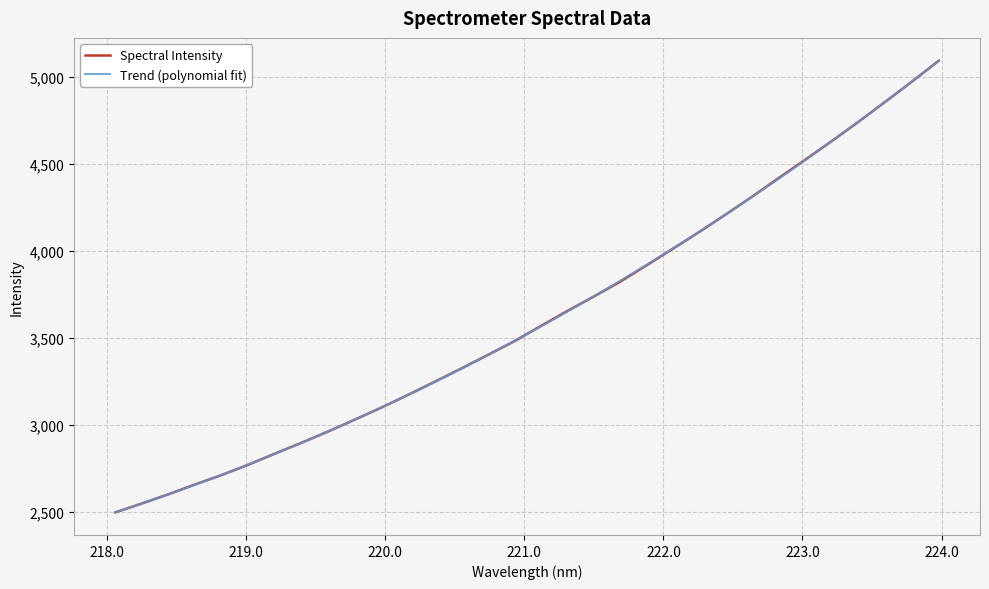

What is the value of the 9th point from the left?

2962.7